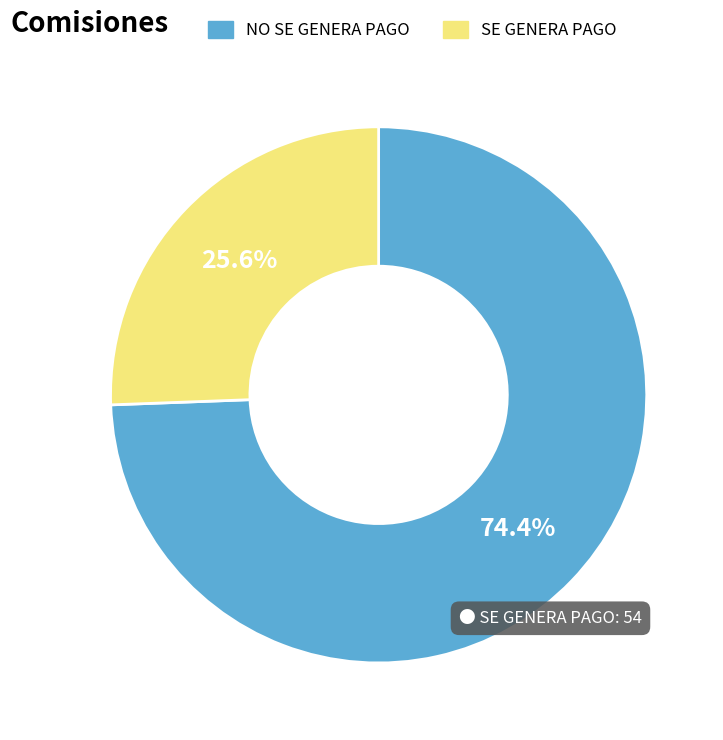

Is it true that SE GENERA PAGO is 26% of the pie?

True